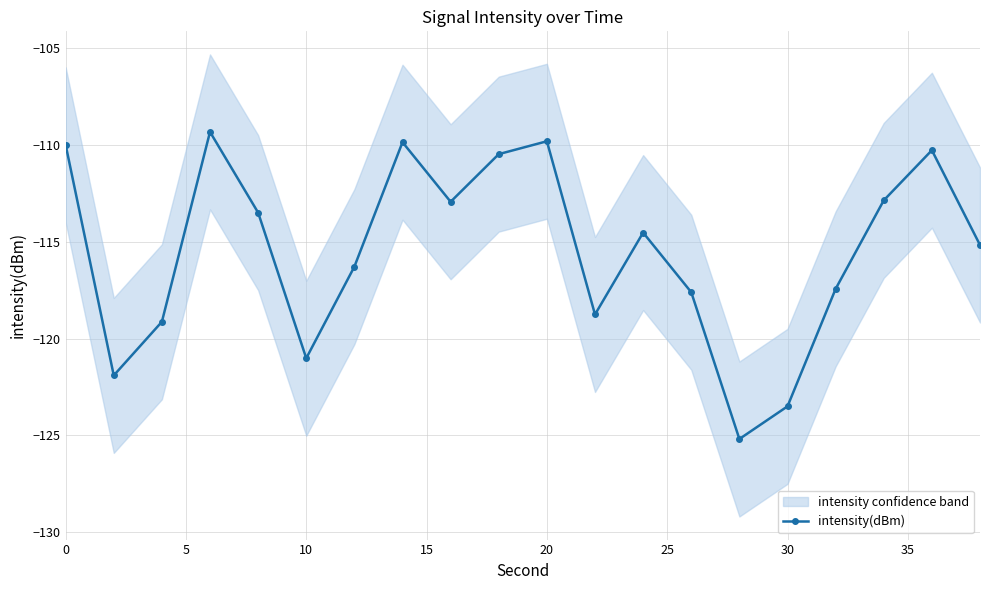

How many lines are shown in the chart?

1